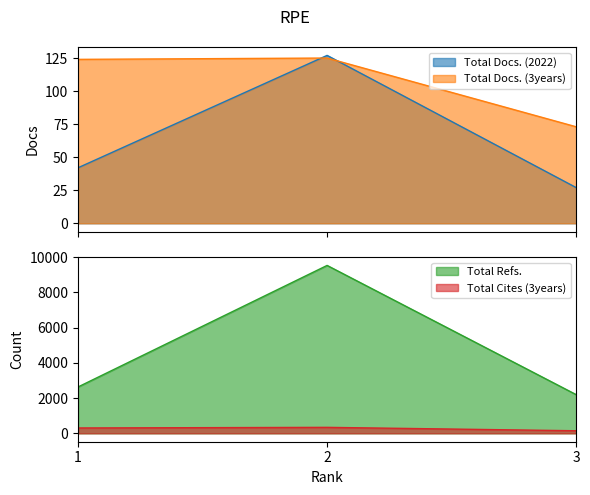

What is the value of the Total Docs. (2022) point at the 3rd from the left?

27